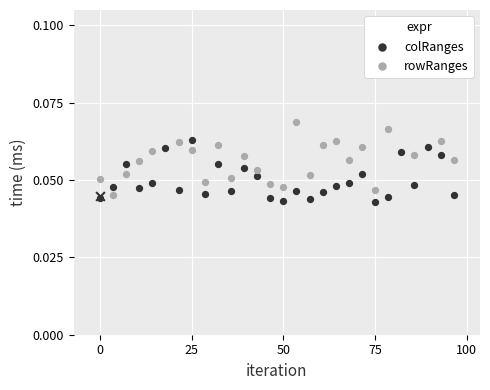

At which category is the sum across all series the highest?

25